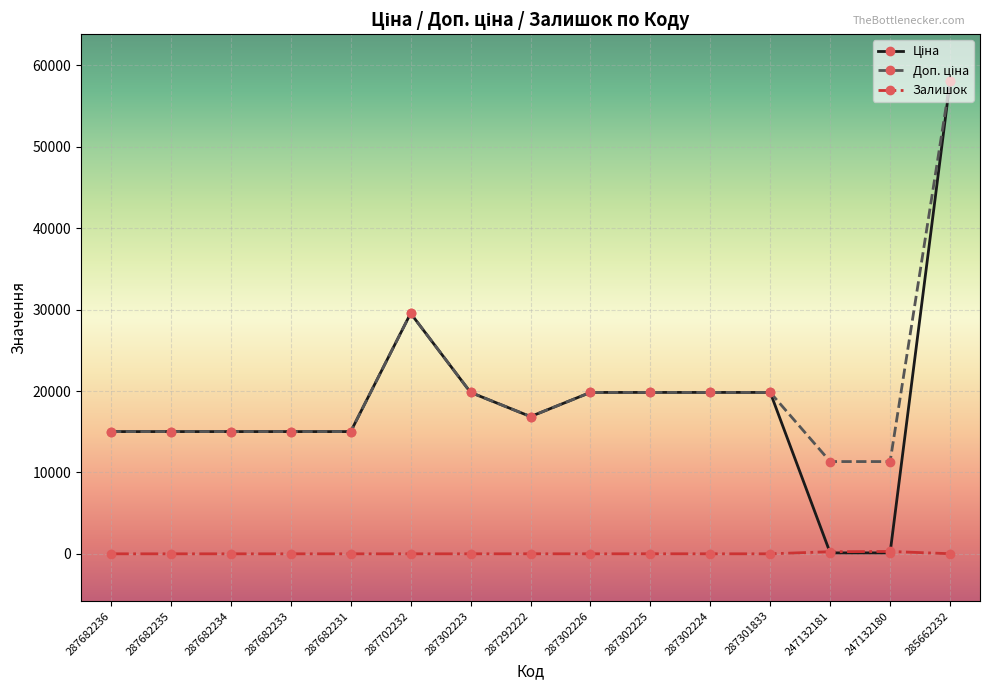

What is the greatest value displayed?

58037.0